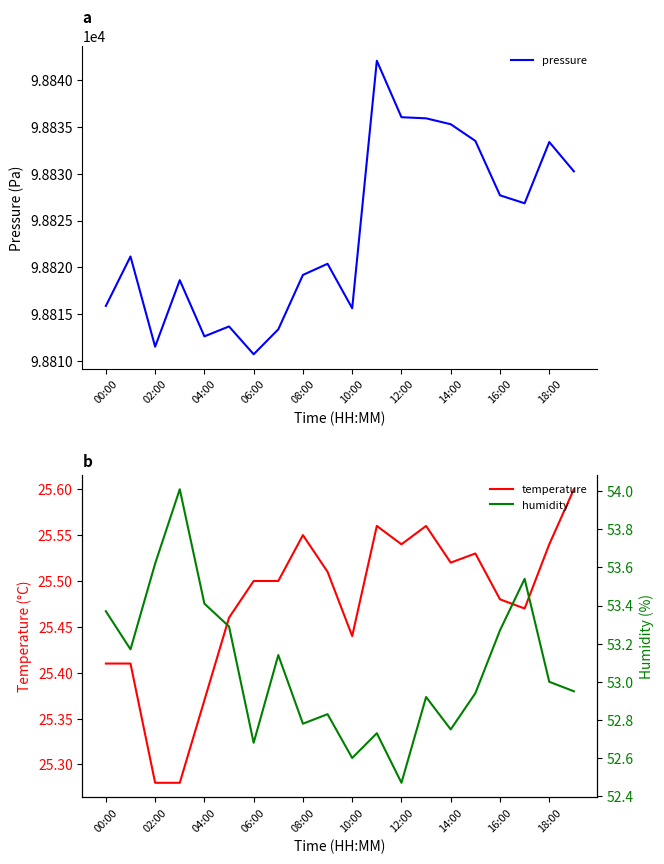

Count the temperature values in the range 25 to 26.

20